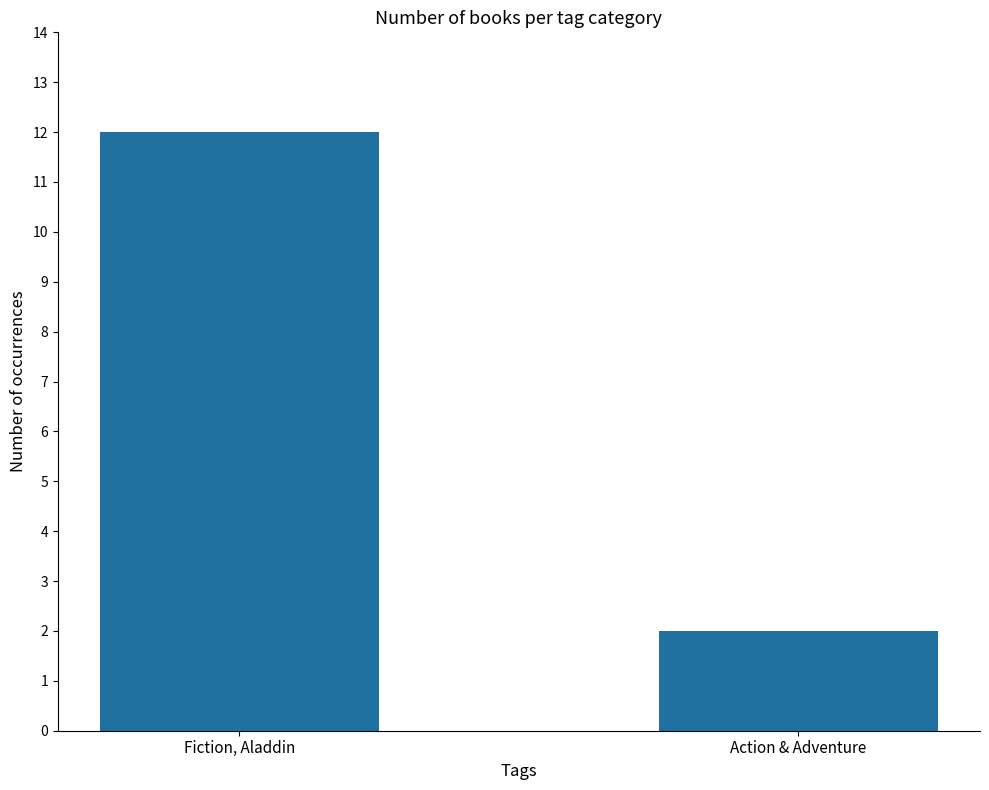

How many bars are there in total?

2